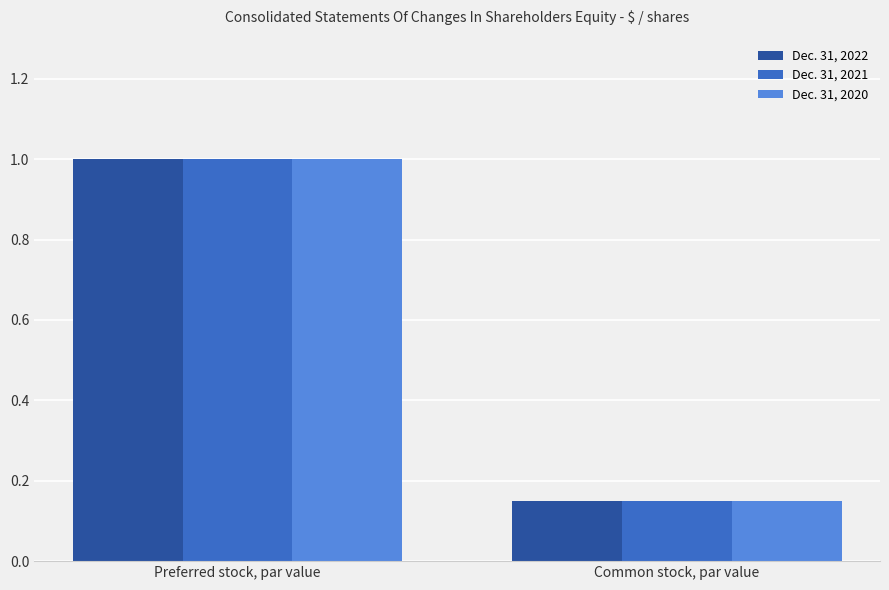

Rank the categories by Dec. 31, 2021 value from highest to lowest.

Preferred stock, par value, Common stock, par value